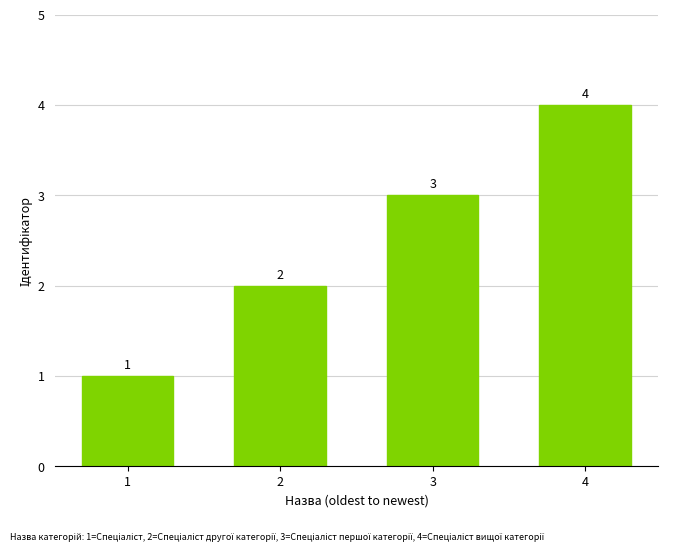

What is the difference between the maximum and minimum values?

3